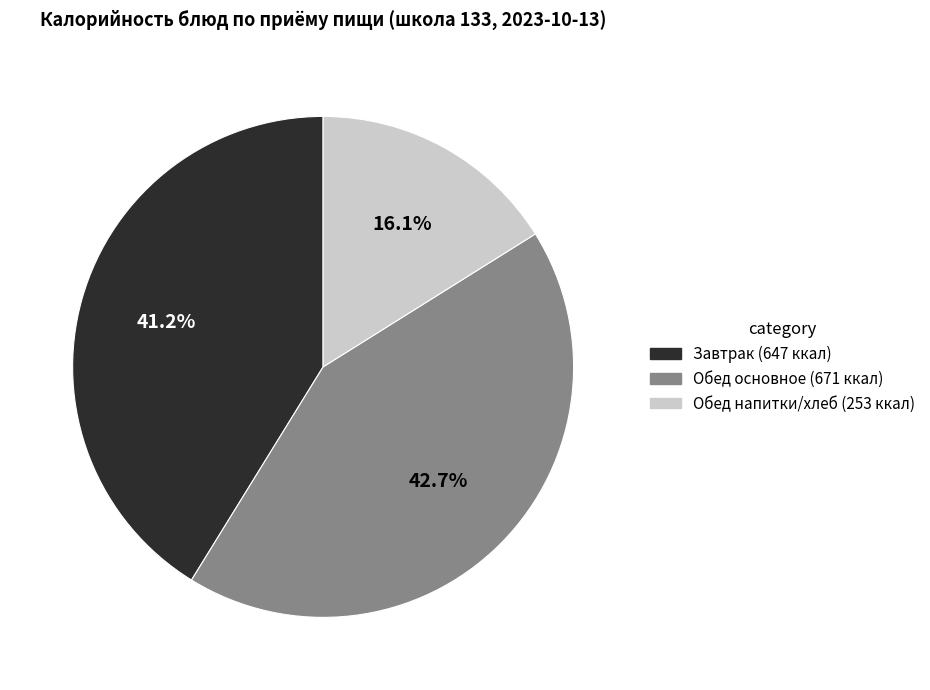

To the nearest percent, what is the difference between the largest and smallest slice percentages?

27%